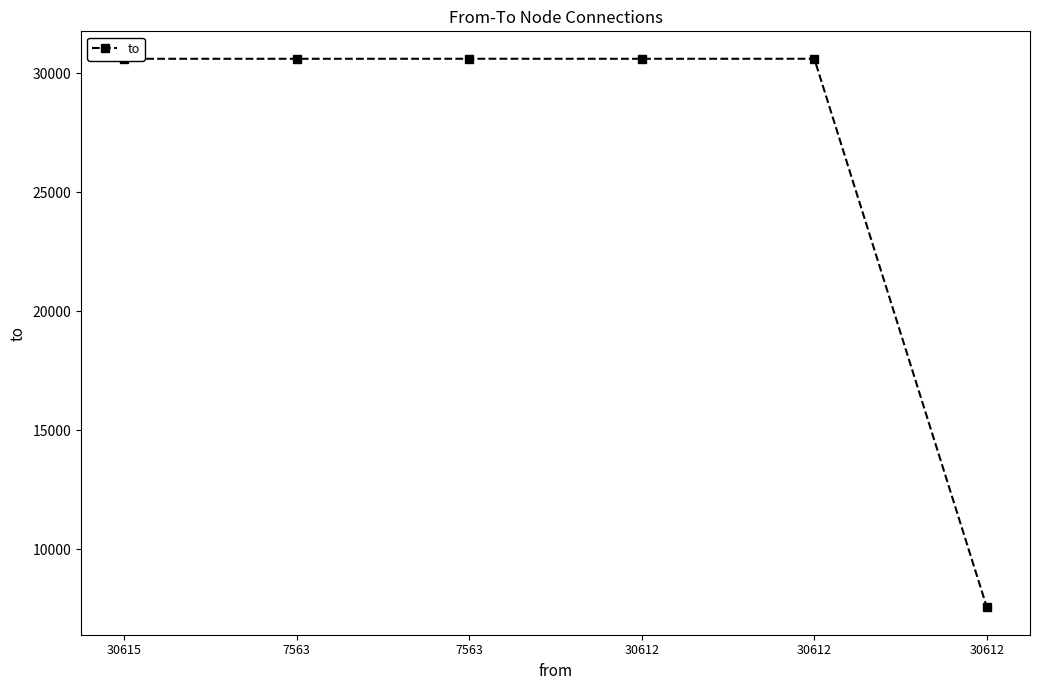

What is the label of the 5th point from the right?

7563